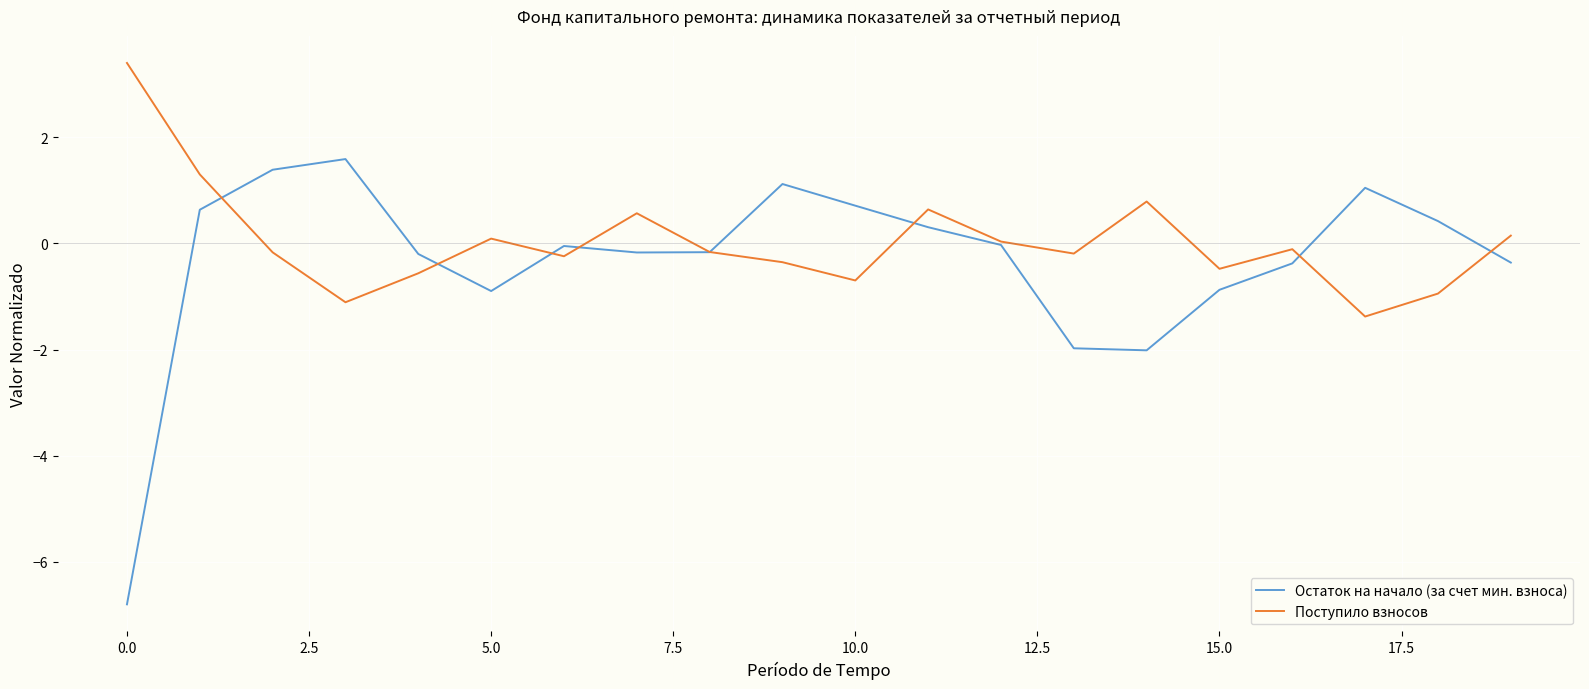

What is the highest value of the Поступило взносов series?

3.4